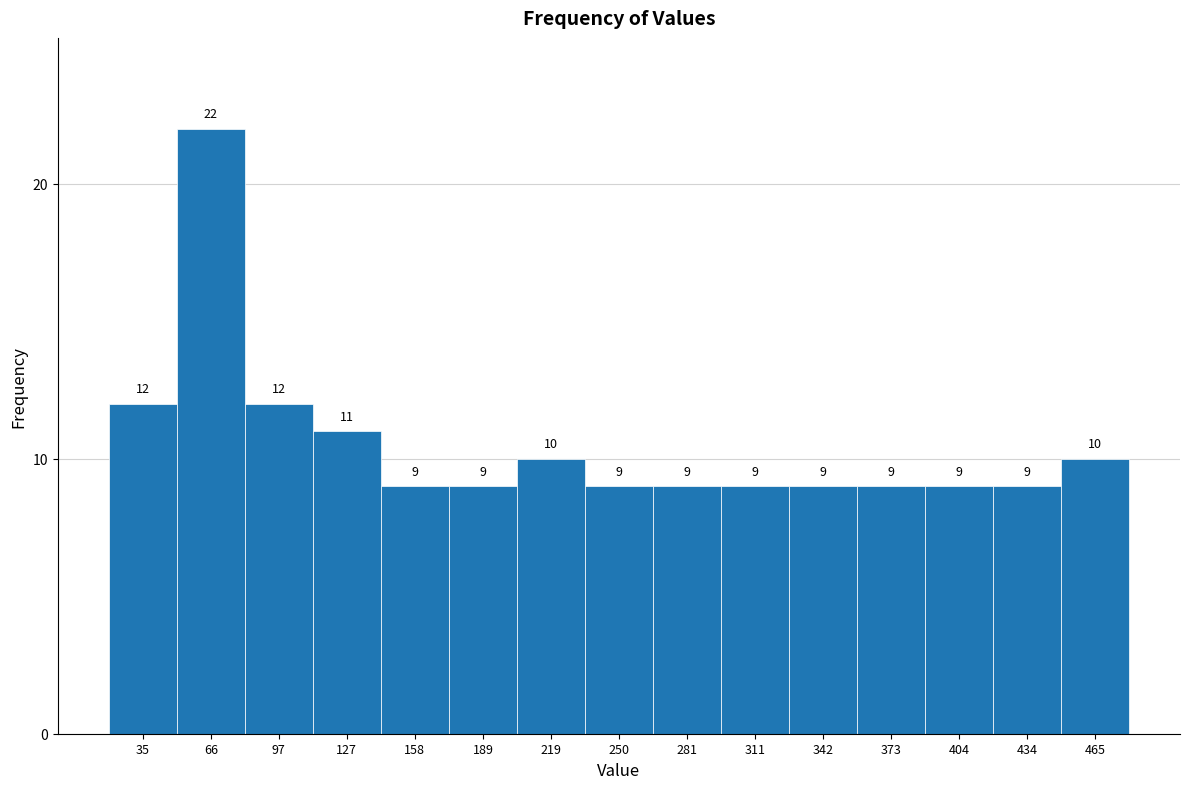

Which range on the x-axis has the tallest bar?

50 to 80